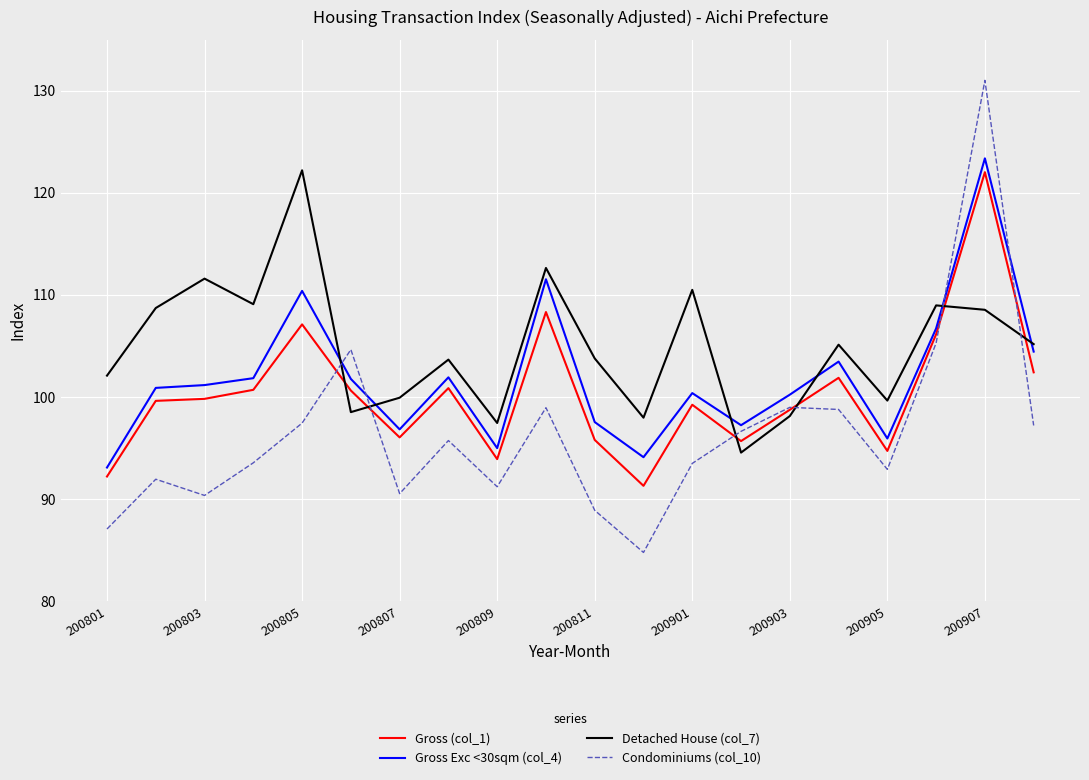

Which series has the widest spread of values?

Condominiums (col_10)